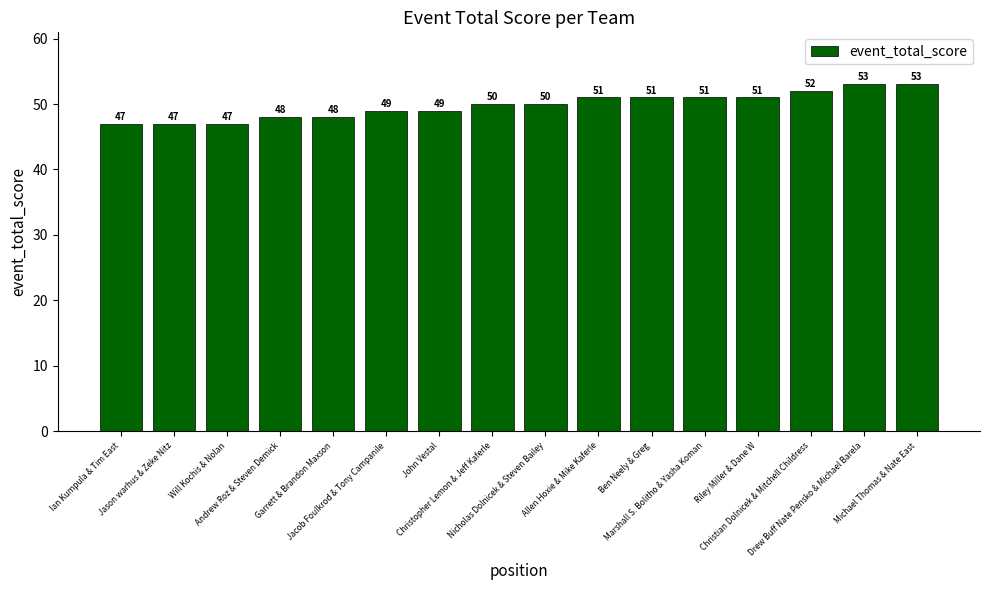

True or false: the data shows 78 at Christian Dolnicek & Mitchell Childress.

False